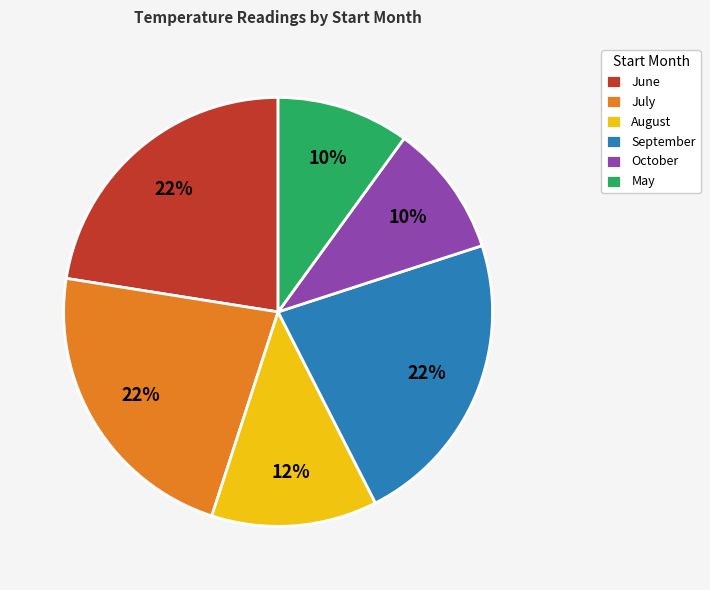

Is there a majority slice in this chart?

No